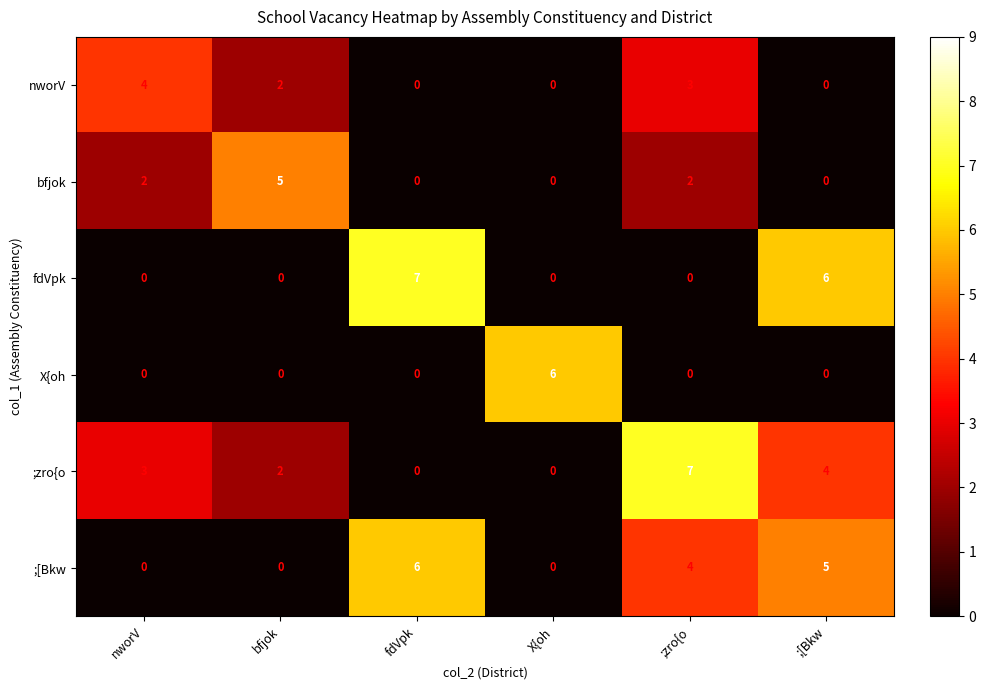

What is the sum of all nworV values?

9